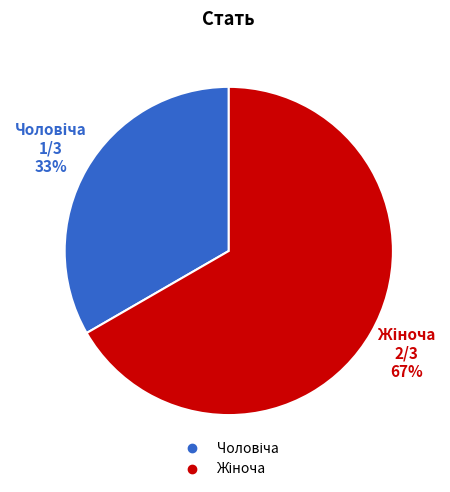

Is there any slice that represents more than half of the pie?

Yes